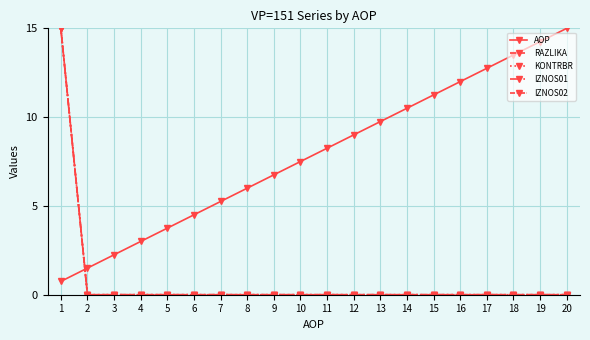

List the series in order of their peak value, highest first.

AOP, RAZLIKA, KONTRBR, IZNOS01, IZNOS02